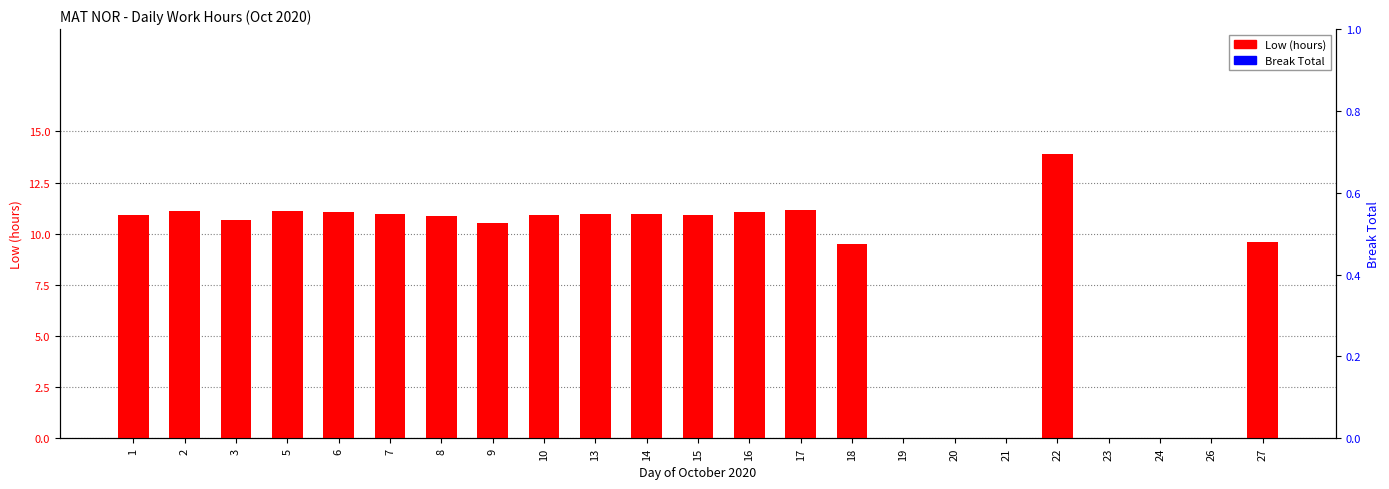

What are all the series names shown in the legend?

Low (hours), Break Total